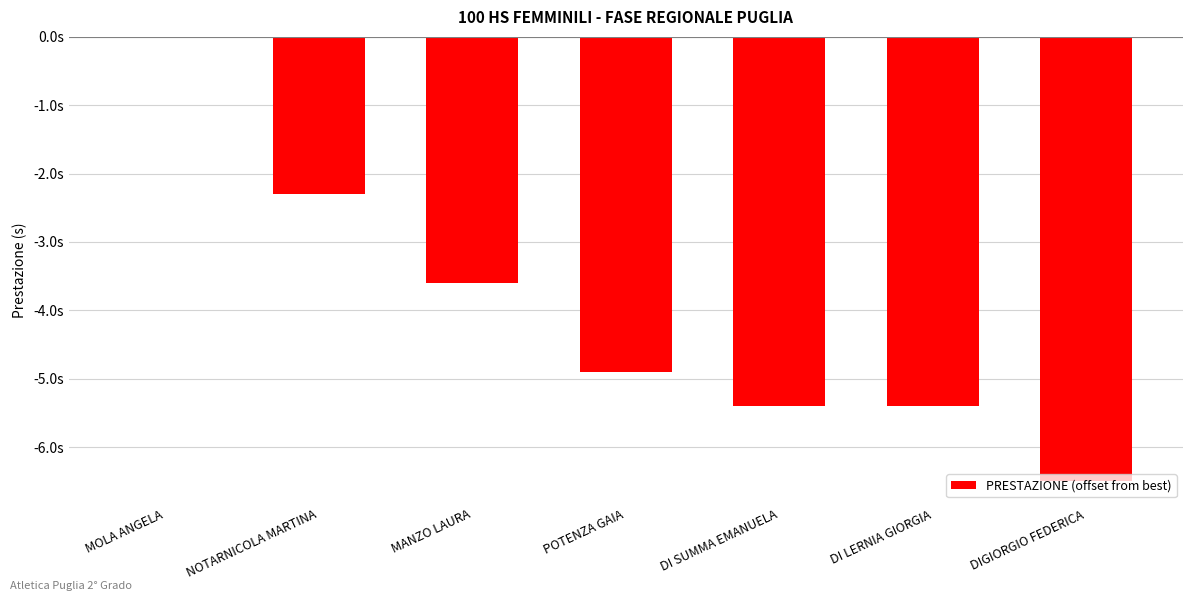

What is the label of the 5th bar from the left?

DI SUMMA EMANUELA